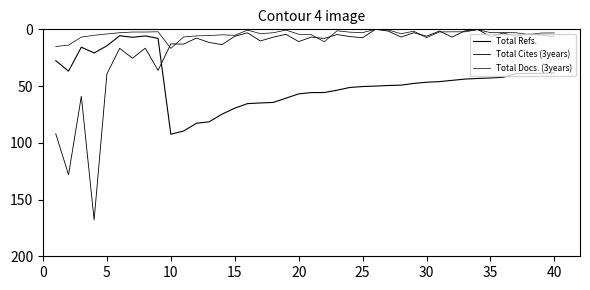

Is this an area chart (filled region under the line)?

No